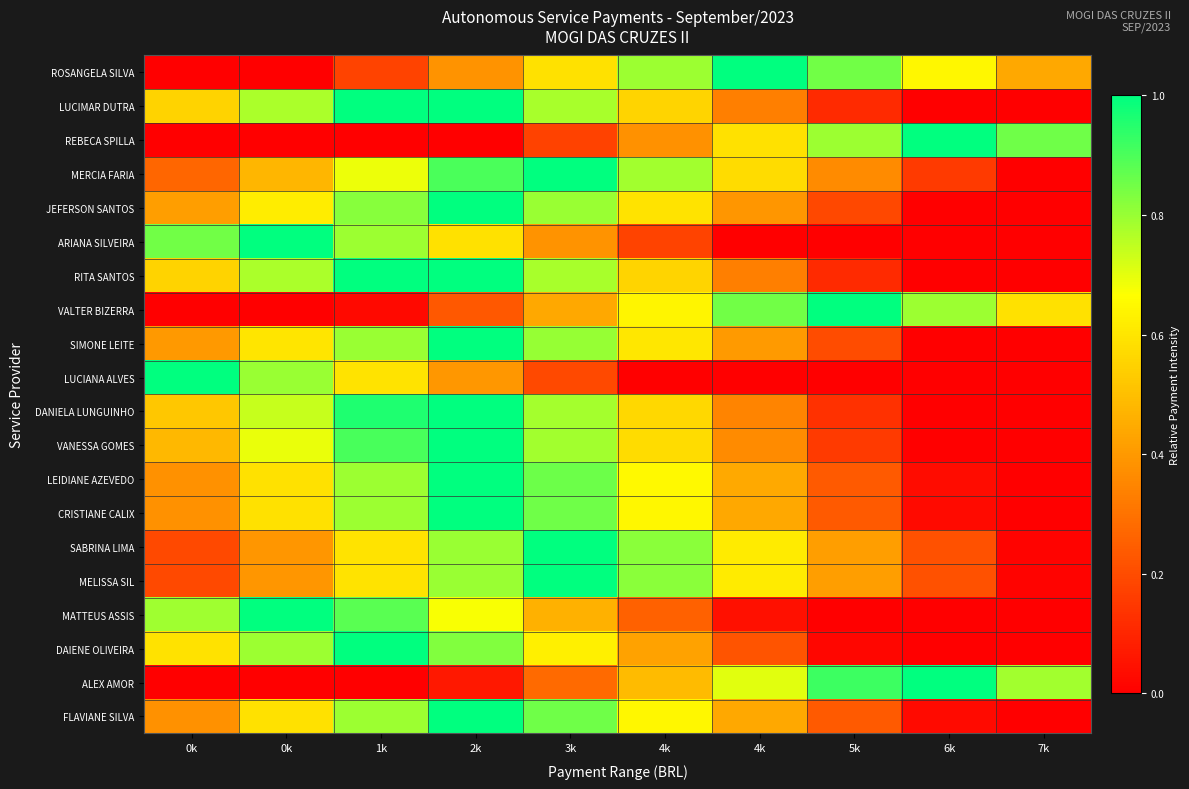

Reading left to right, extract all data points from this chart.

ROSANGELA SILVA: 0k=0.0	0k=0.0	1k=0.2	2k=0.4	3k=0.6	4k=0.8	4k=1.0	5k=0.9	6k=0.6	7k=0.4
LUCIMAR DUTRA: 0k=0.6	0k=0.8	1k=1.0	2k=1.0	3k=0.8	4k=0.6	4k=0.3	5k=0.1	6k=0.0	7k=0.0
REBECA SPILLA: 0k=0.0	0k=0.0	1k=0.0	2k=0.0	3k=0.2	4k=0.4	4k=0.6	5k=0.8	6k=1.0	7k=0.9
MERCIA FARIA: 0k=0.3	0k=0.5	1k=0.7	2k=0.9	3k=1.0	4k=0.8	4k=0.6	5k=0.4	6k=0.2	7k=0.0
JEFERSON SANTOS: 0k=0.4	0k=0.6	1k=0.8	2k=1.0	3k=0.8	4k=0.6	4k=0.4	5k=0.2	6k=0.0	7k=0.0
ARIANA SILVEIRA: 0k=0.8	0k=1.0	1k=0.8	2k=0.6	3k=0.4	4k=0.2	4k=0.0	5k=0.0	6k=0.0	7k=0.0
RITA SANTOS: 0k=0.6	0k=0.8	1k=1.0	2k=1.0	3k=0.8	4k=0.6	4k=0.3	5k=0.1	6k=0.0	7k=0.0
VALTER BIZERRA: 0k=0.0	0k=0.0	1k=0.0	2k=0.2	3k=0.4	4k=0.6	4k=0.8	5k=1.0	6k=0.8	7k=0.6
SIMONE LEITE: 0k=0.4	0k=0.6	1k=0.8	2k=1.0	3k=0.8	4k=0.6	4k=0.4	5k=0.2	6k=0.0	7k=0.0
LUCIANA ALVES: 0k=1.0	0k=0.8	1k=0.6	2k=0.4	3k=0.2	4k=0.0	4k=0.0	5k=0.0	6k=0.0	7k=0.0
DANIELA LUNGUINHO: 0k=0.5	0k=0.7	1k=1.0	2k=1.0	3k=0.8	4k=0.6	4k=0.3	5k=0.1	6k=0.0	7k=0.0
VANESSA GOMES: 0k=0.5	0k=0.7	1k=0.9	2k=1.0	3k=0.8	4k=0.6	4k=0.4	5k=0.2	6k=0.0	7k=0.0
LEIDIANE AZEVEDO: 0k=0.4	0k=0.6	1k=0.8	2k=1.0	3k=0.9	4k=0.7	4k=0.4	5k=0.2	6k=0.0	7k=0.0
CRISTIANE CALIX: 0k=0.4	0k=0.6	1k=0.8	2k=1.0	3k=0.9	4k=0.6	4k=0.4	5k=0.2	6k=0.0	7k=0.0
SABRINA LIMA: 0k=0.2	0k=0.4	1k=0.6	2k=0.8	3k=1.0	4k=0.8	4k=0.6	5k=0.4	6k=0.2	7k=0.0
MELISSA SIL: 0k=0.2	0k=0.4	1k=0.6	2k=0.8	3k=1.0	4k=0.8	4k=0.6	5k=0.4	6k=0.2	7k=0.0
MATTEUS ASSIS: 0k=0.8	0k=1.0	1k=0.9	2k=0.7	3k=0.5	4k=0.3	4k=0.0	5k=0.0	6k=0.0	7k=0.0
DAIENE OLIVEIRA: 0k=0.6	0k=0.8	1k=1.0	2k=0.8	3k=0.6	4k=0.4	4k=0.2	5k=0.0	6k=0.0	7k=0.0
ALEX AMOR: 0k=0.0	0k=0.0	1k=0.0	2k=0.1	3k=0.3	4k=0.5	4k=0.7	5k=0.9	6k=1.0	7k=0.8
FLAVIANE SILVA: 0k=0.4	0k=0.6	1k=0.8	2k=1.0	3k=0.9	4k=0.6	4k=0.4	5k=0.2	6k=0.0	7k=0.0